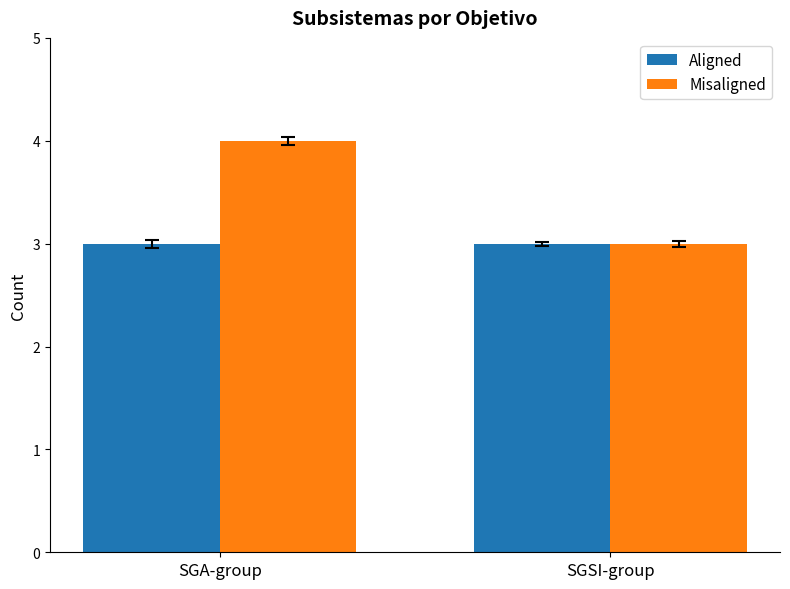

Reading left to right, extract all data points from this chart.

Aligned: SGA-group=3	SGSI-group=3
Misaligned: SGA-group=4	SGSI-group=3